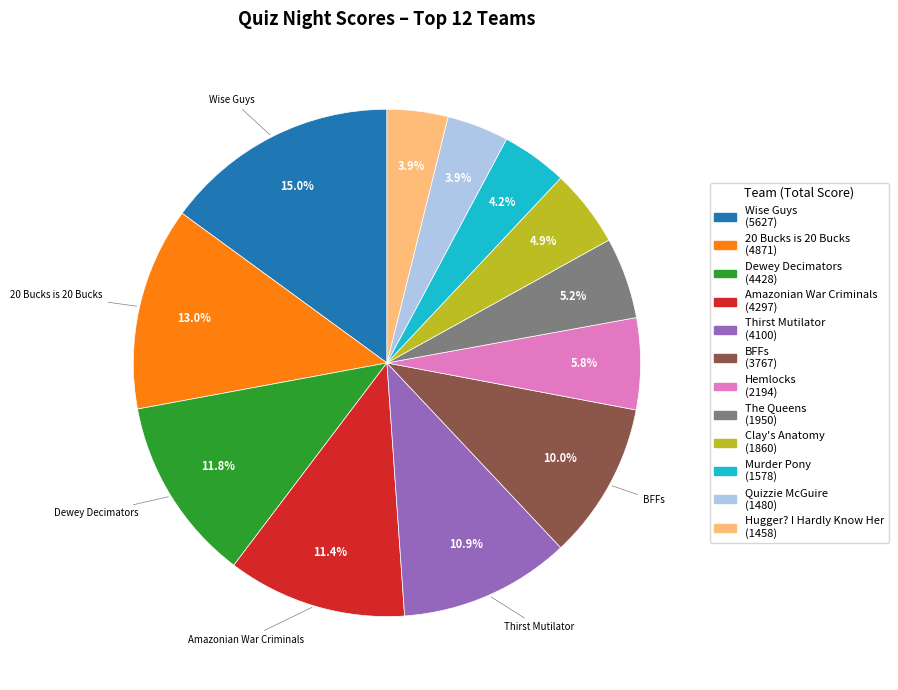

Combined, what portion of the pie is Murder Pony and Hemlocks?

10.0%